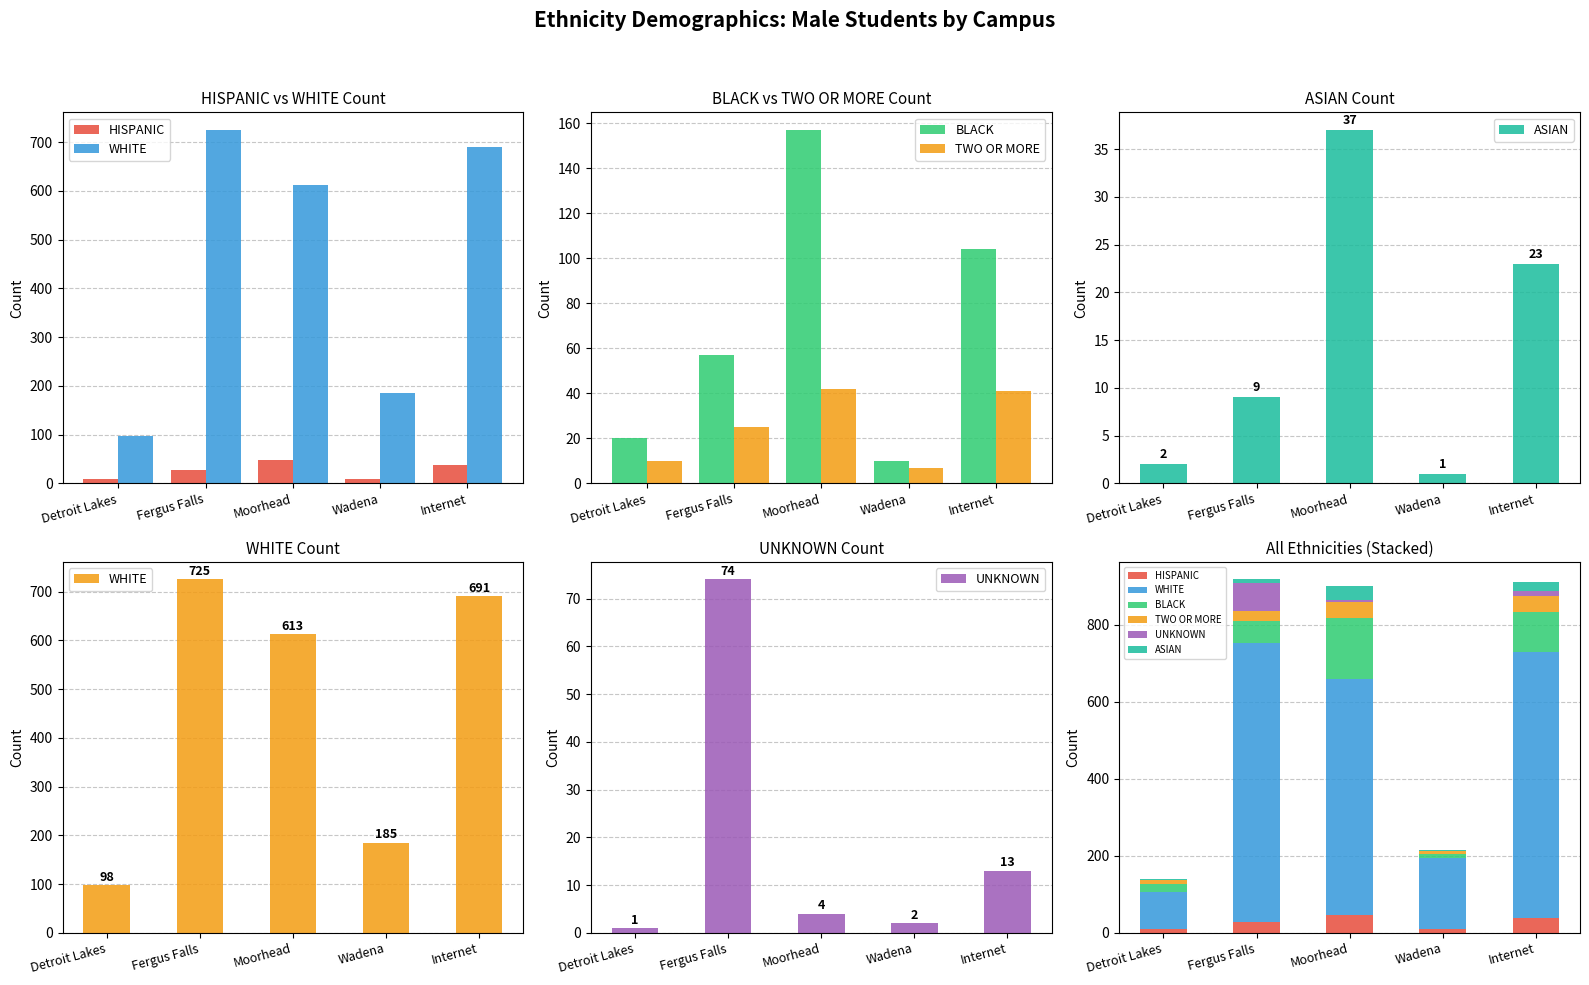

How many categories are shown in the chart?

5